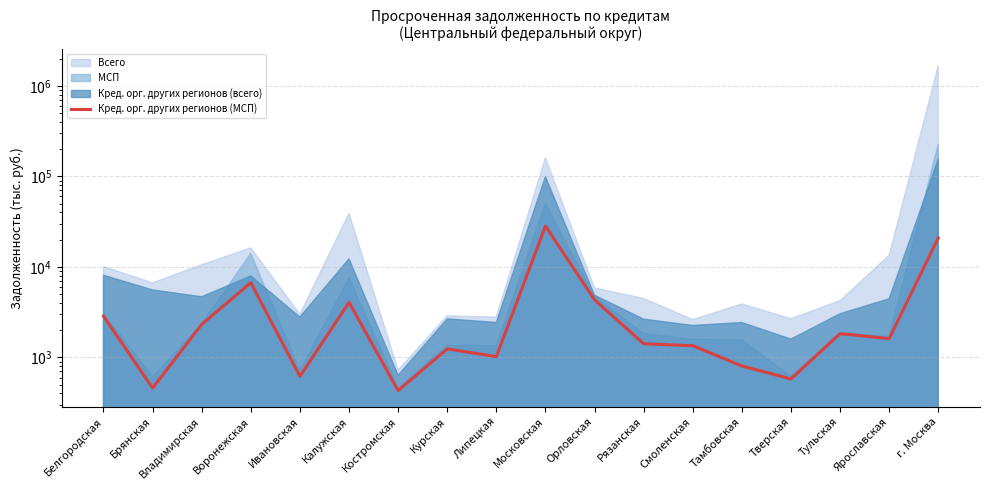

Is it true that the value at Смоленская is 1349?

True